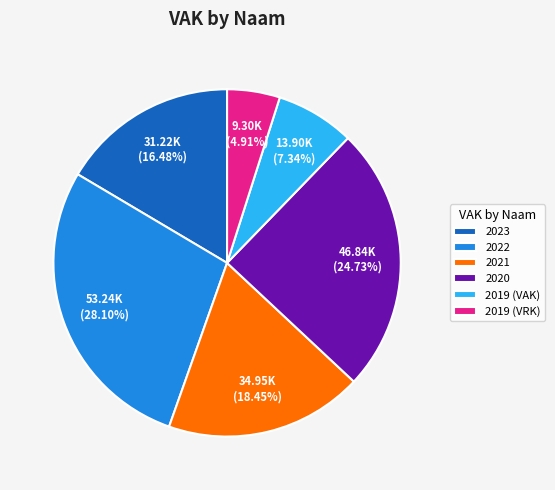

Which slice is the largest?

2022